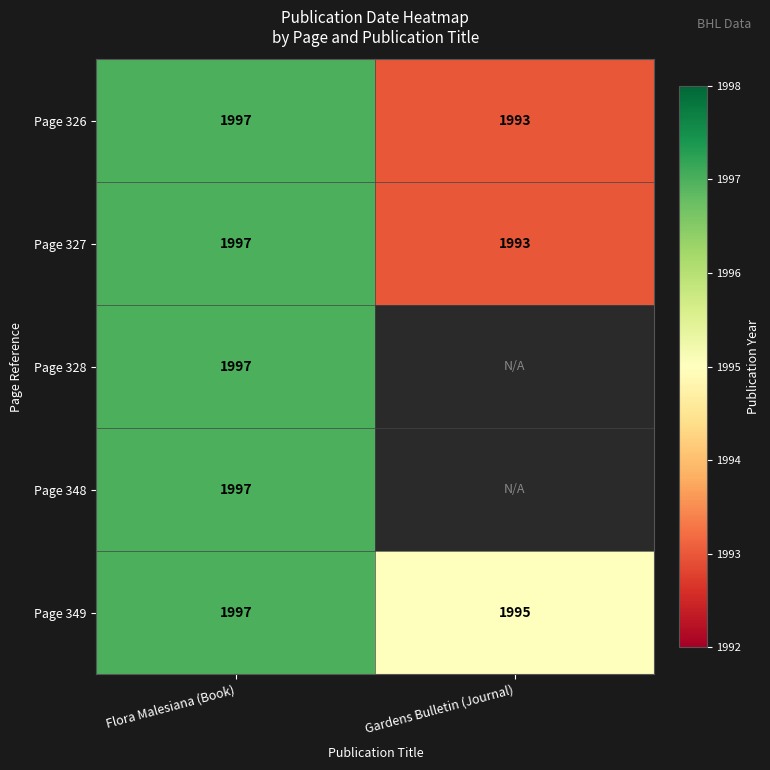

What is the average value of the Page 327 series?

1995